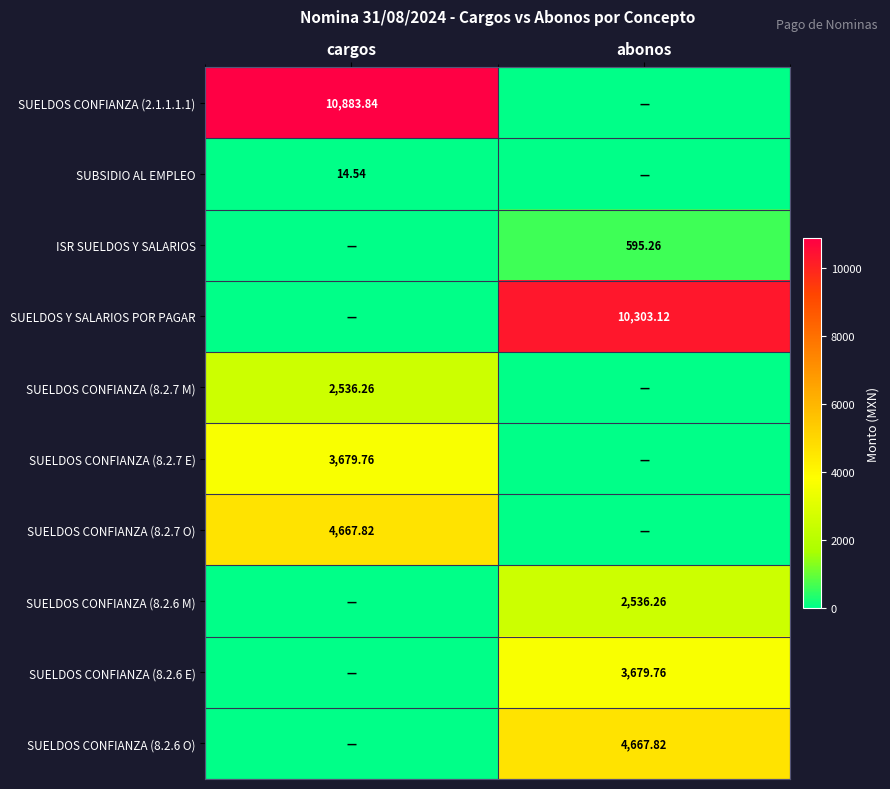

List the labels in order of SUELDOS CONFIANZA (8.2.7 M) value, smallest first.

abonos, cargos